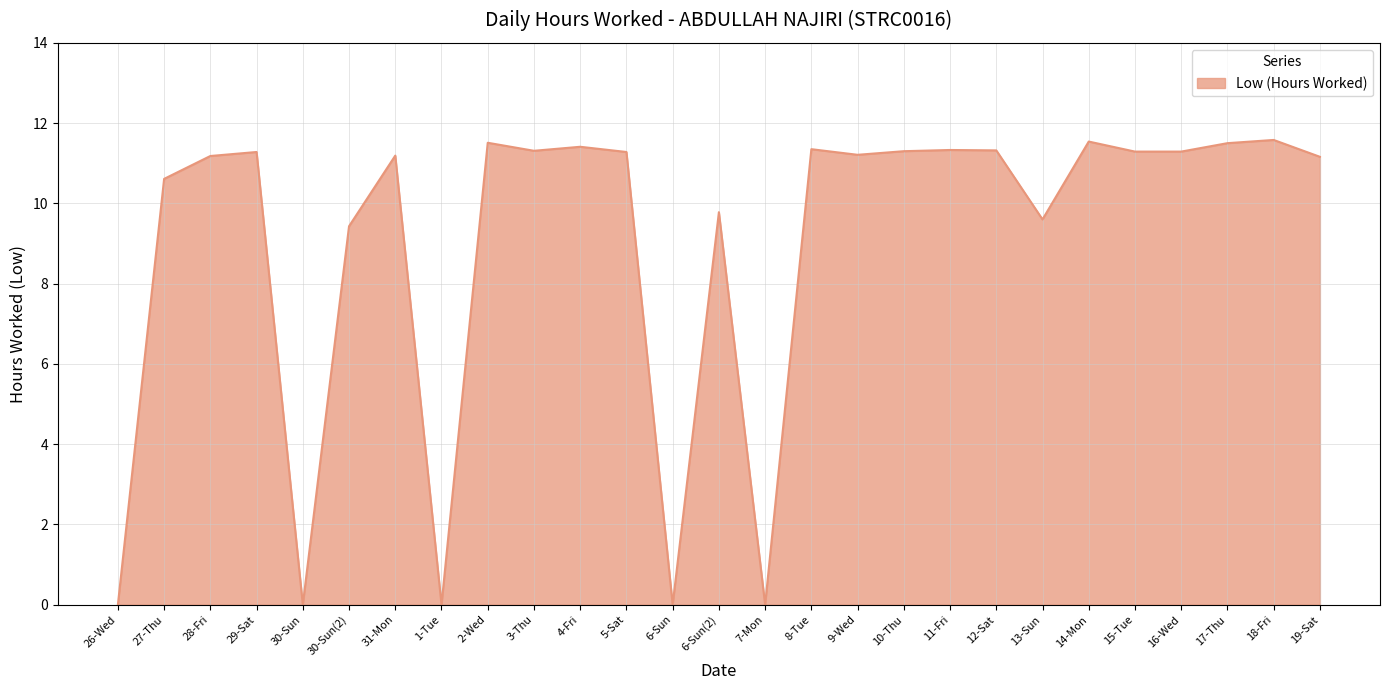

What is the maximum value shown in the chart?

11.6